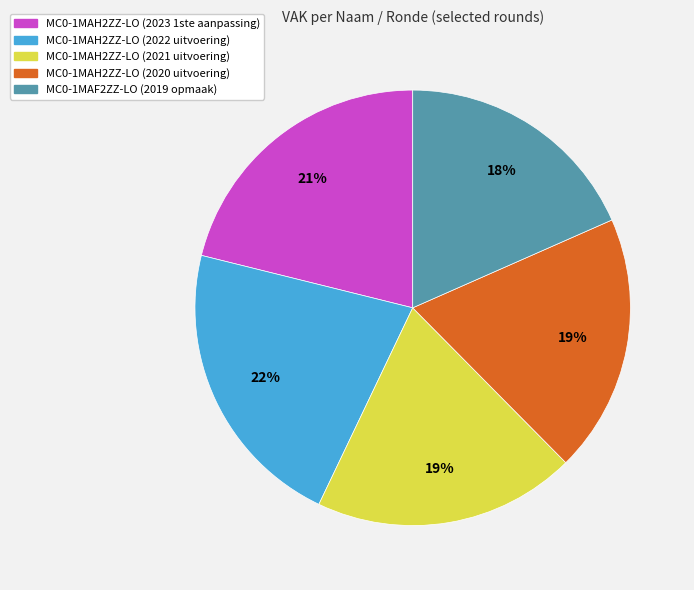

Between MC0-1MAH2ZZ-LO (2021 uitvoering) and MC0-1MAF2ZZ-LO (2019 opmaak), which is larger?

MC0-1MAH2ZZ-LO (2021 uitvoering)